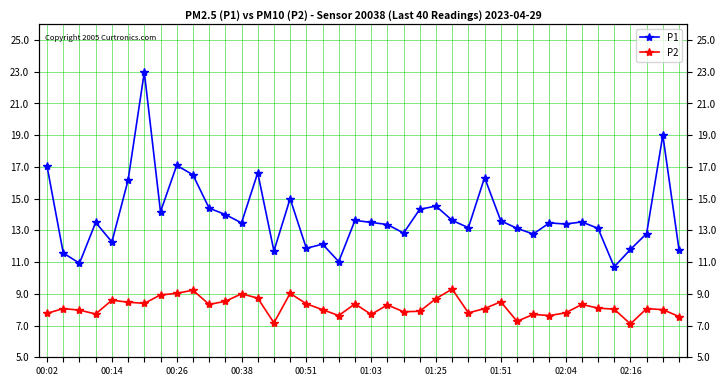

Is it true that P2 equals 12.0 at 10?

False